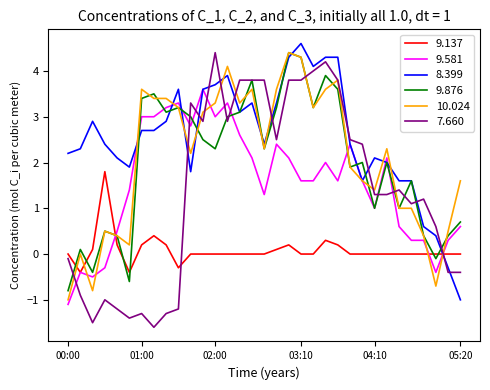

Which series has the largest total across all categories?

8.399